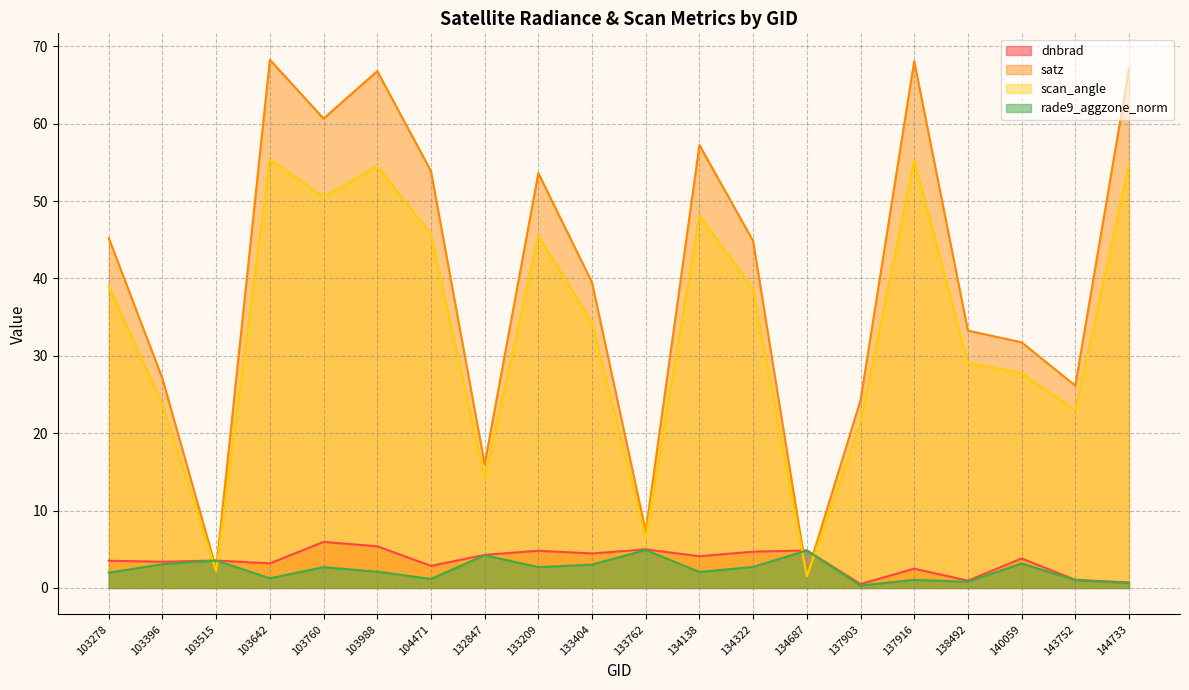

At how many categories does at least one series exceed 41?

10